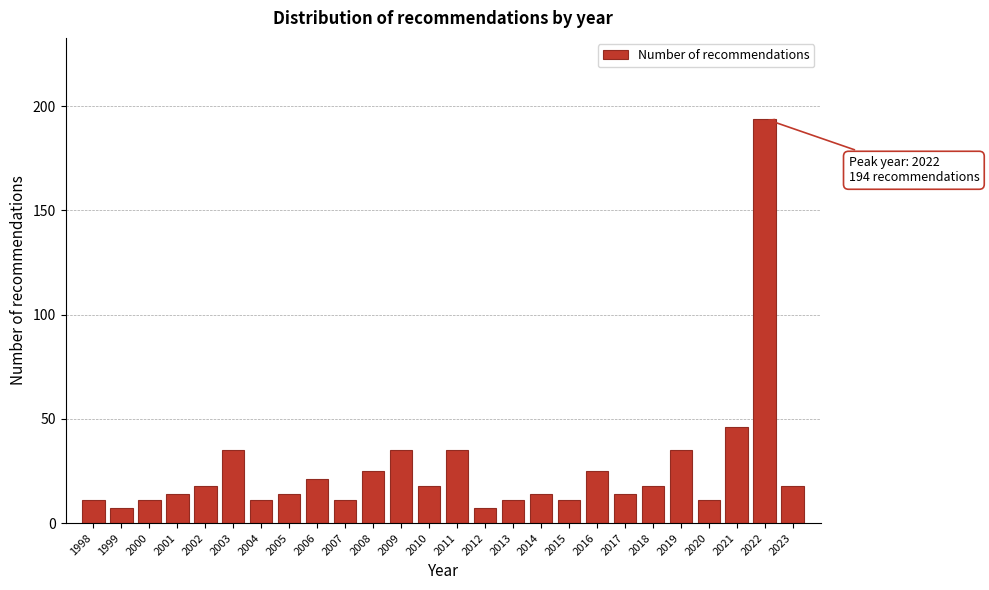

Reading left to right, list all the values displayed in this chart.

1998=11	1999=7	2000=11	2001=14	2002=18	2003=35	2004=11	2005=14	2006=21	2007=11	2008=25	2009=35	2010=18	2011=35	2012=7	2013=11	2014=14	2015=11	2016=25	2017=14	2018=18	2019=35	2020=11	2021=46	2022=194	2023=18